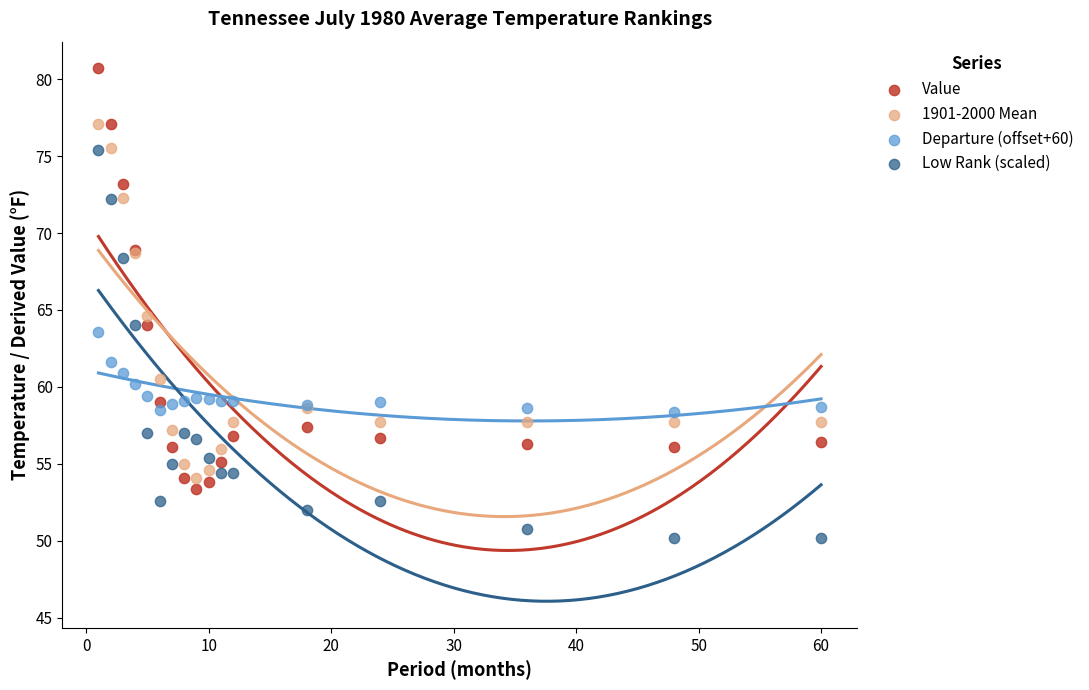

Which series contains the highest Y value?

Value